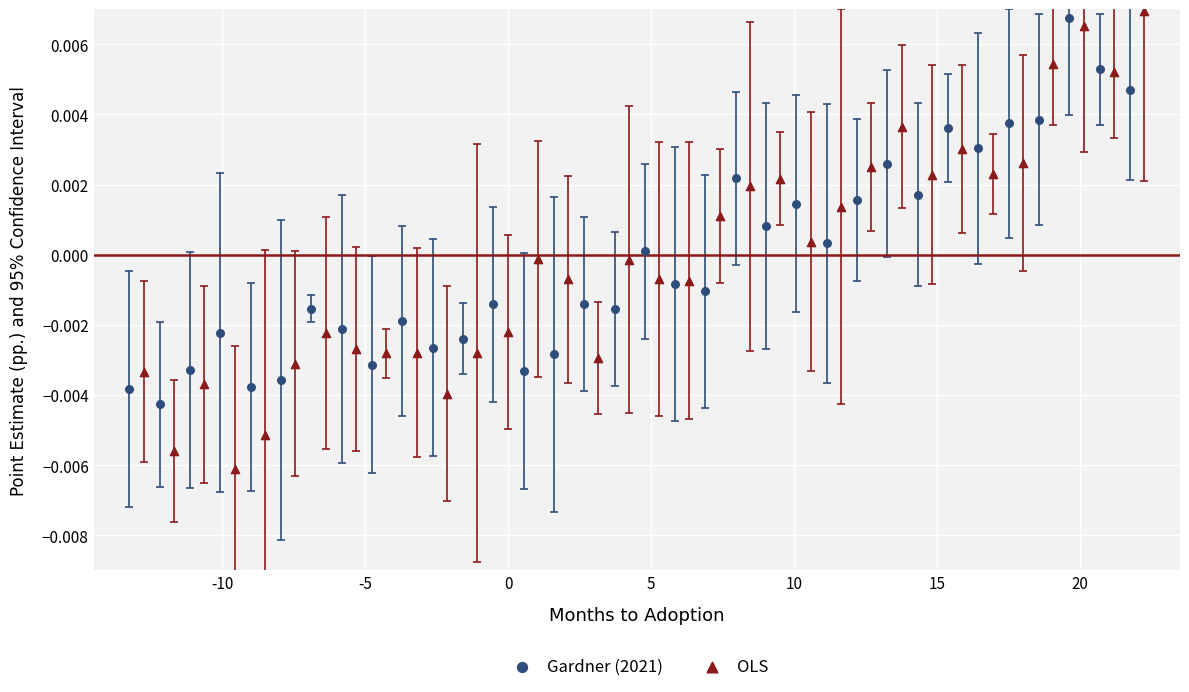

Which series contains the lowest Y value?

OLS